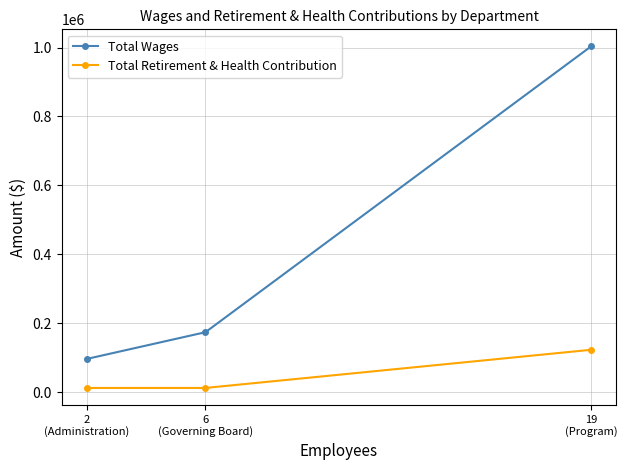

How many values in the Total Wages series are below 174023?

1